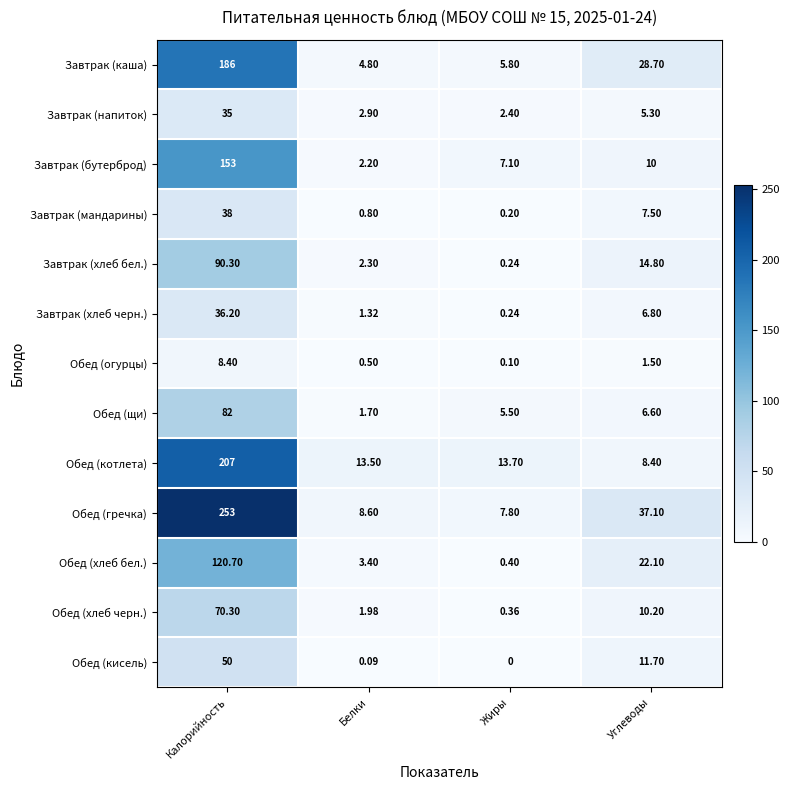

Is the value of Обед (хлеб черн.) at Жиры greater than the value of Завтрак (хлеб черн.) at Белки?

No